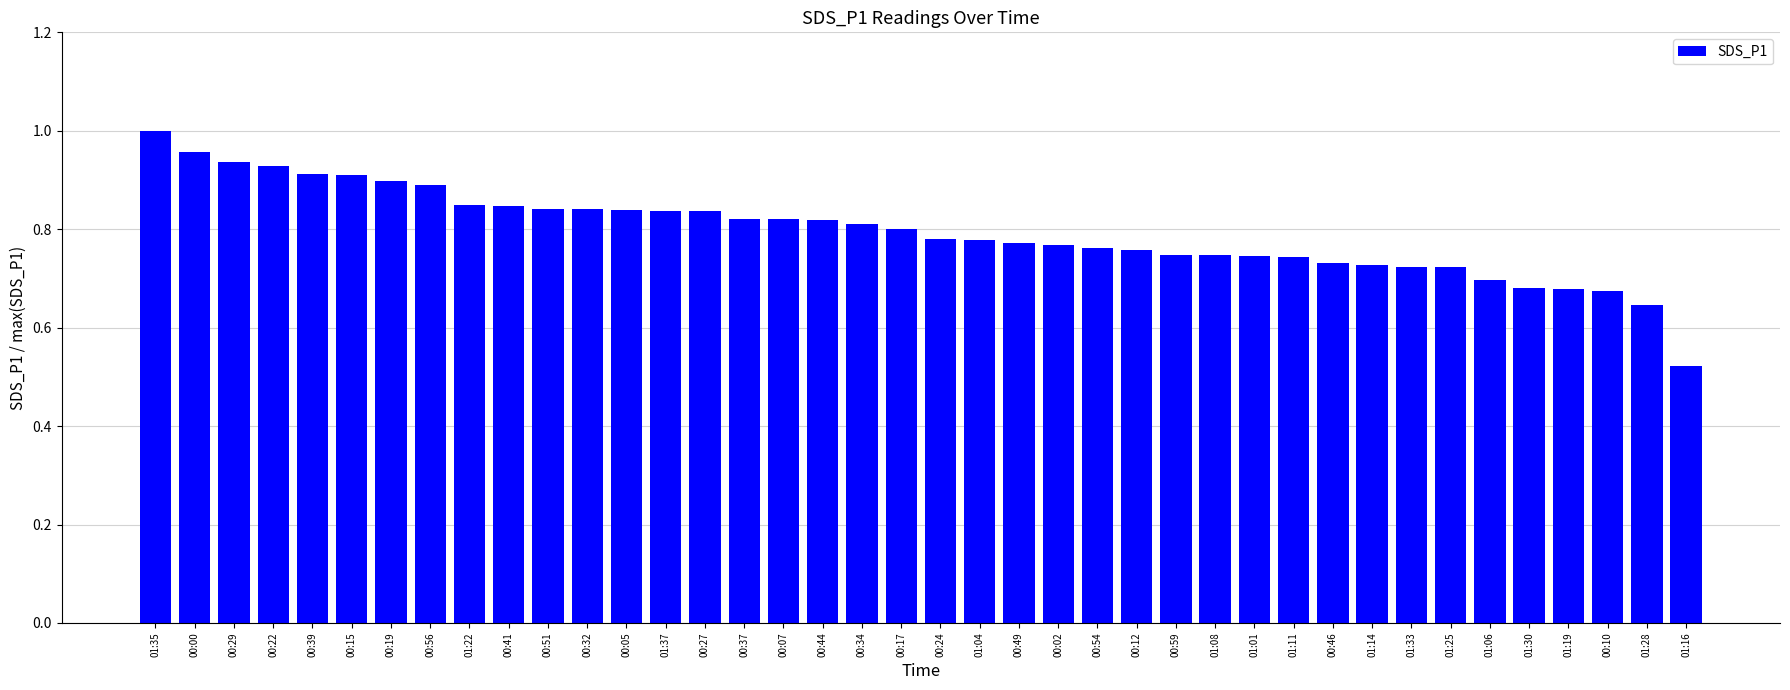

What is the label of the 36th bar from the left?

01:30